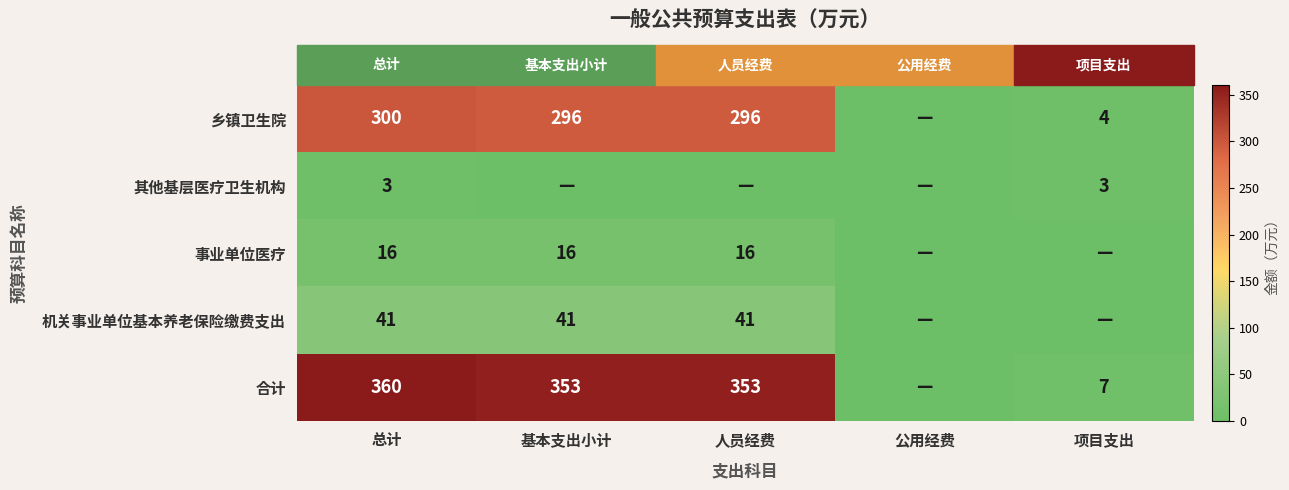

At which category is the sum across all series the highest?

总计